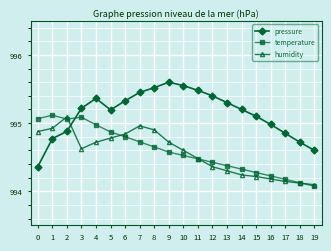

After their last crossing, which series has the higher values: pressure or humidity?

pressure